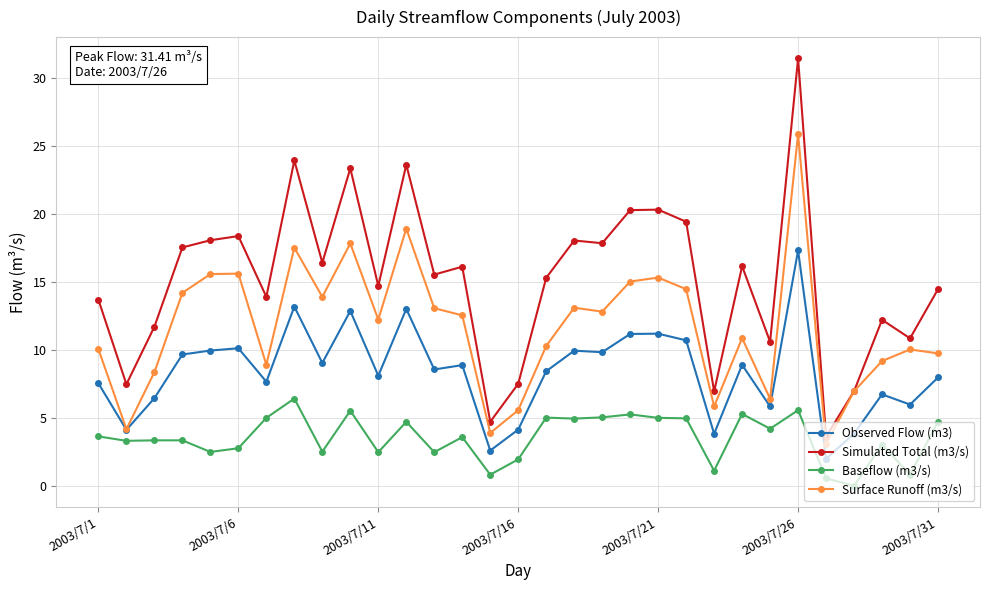

What are all the series names shown in the legend?

Observed Flow (m3), Simulated Total (m3/s), Baseflow (m3/s), Surface Runoff (m3/s)